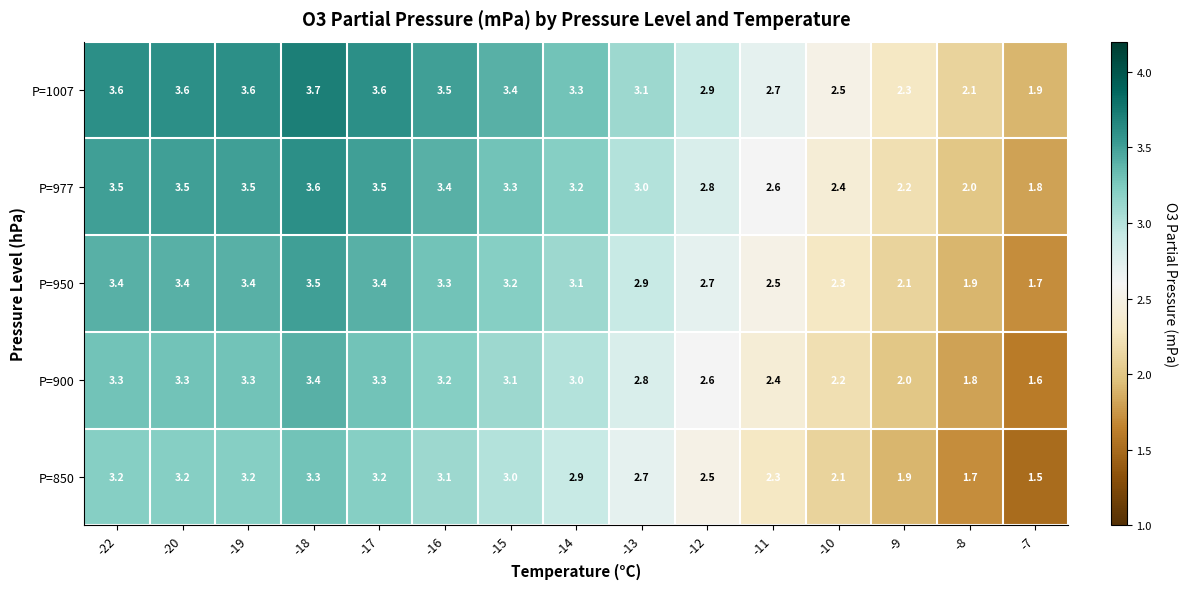

How many values in the P=1007 series are below 3?

6